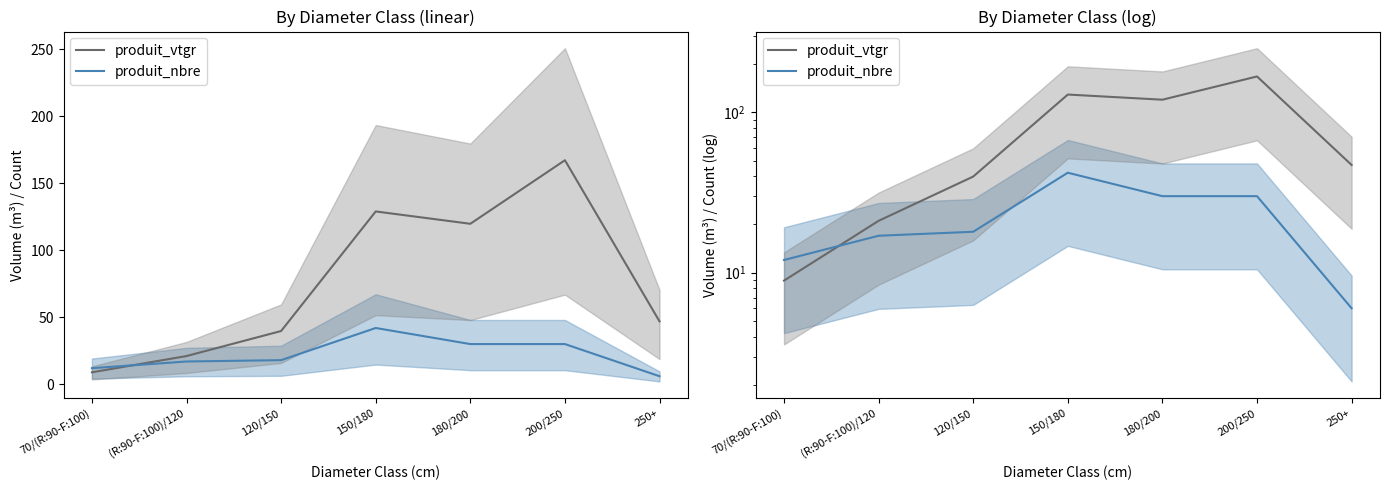

Is it true that produit_vtgr equals 10.3 at 120/150?

False